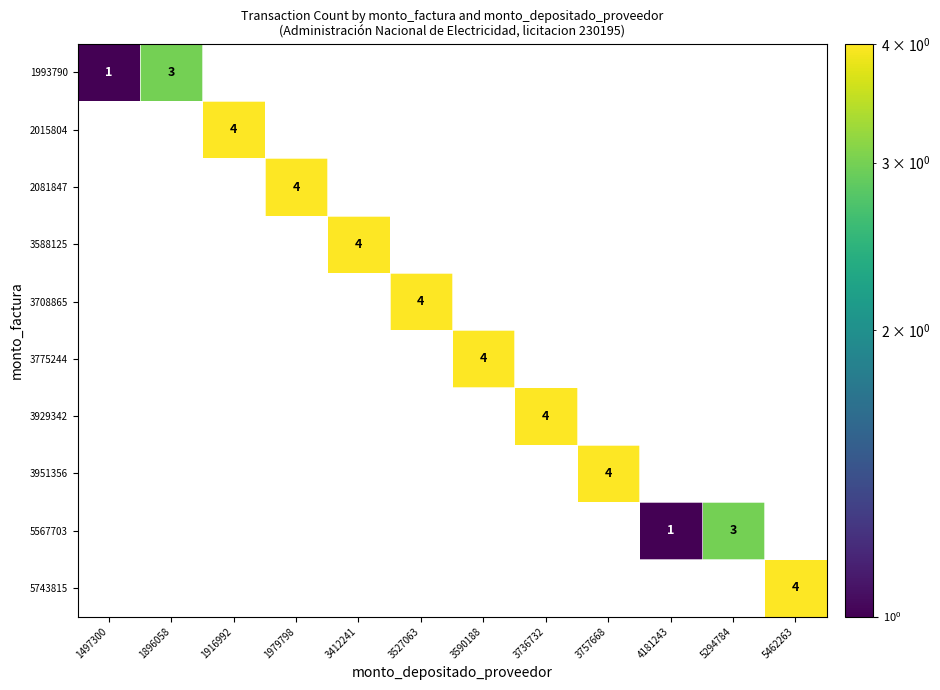

Is it true that 2081847 equals 4 at 1979798?

True